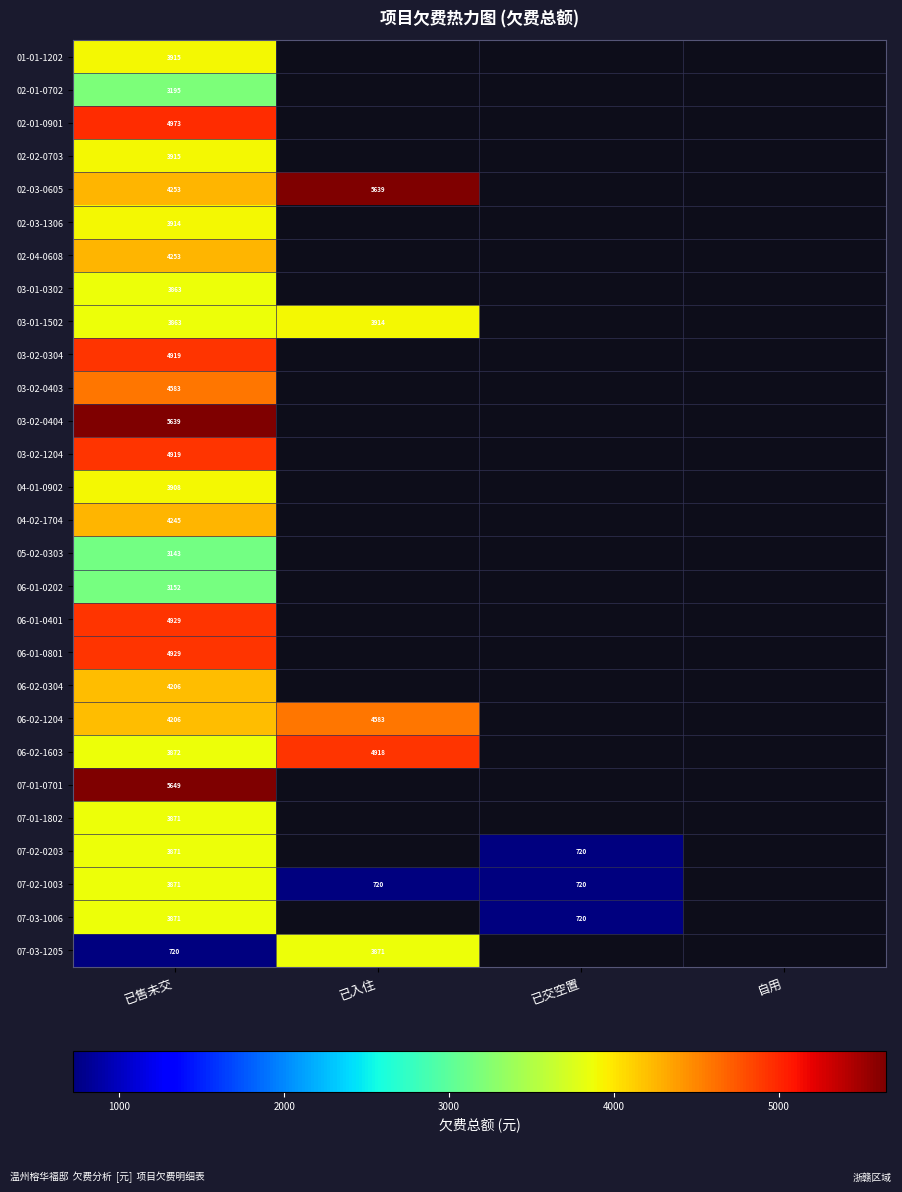

List the labels in order of 03-01-1502 value, largest first.

已入住, 已交空置, 自用, 已售未交